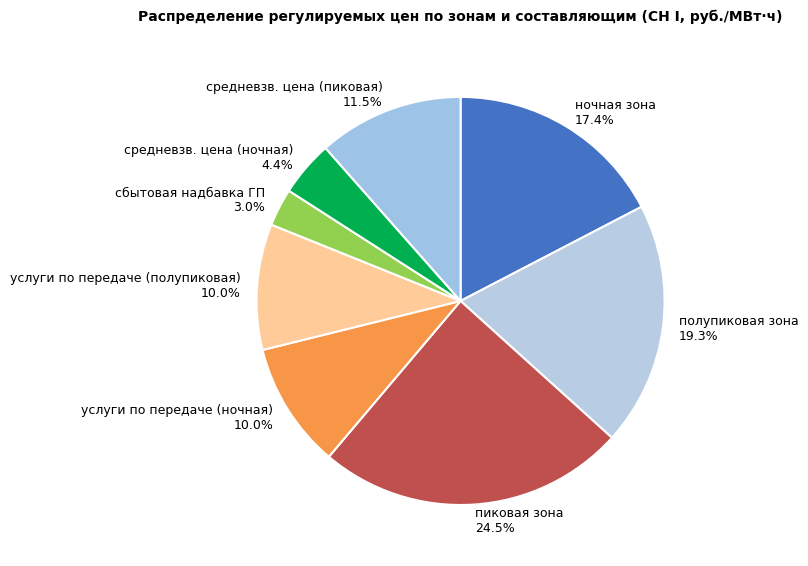

Does пиковая зона 24.5% represent more than half of the total?

No